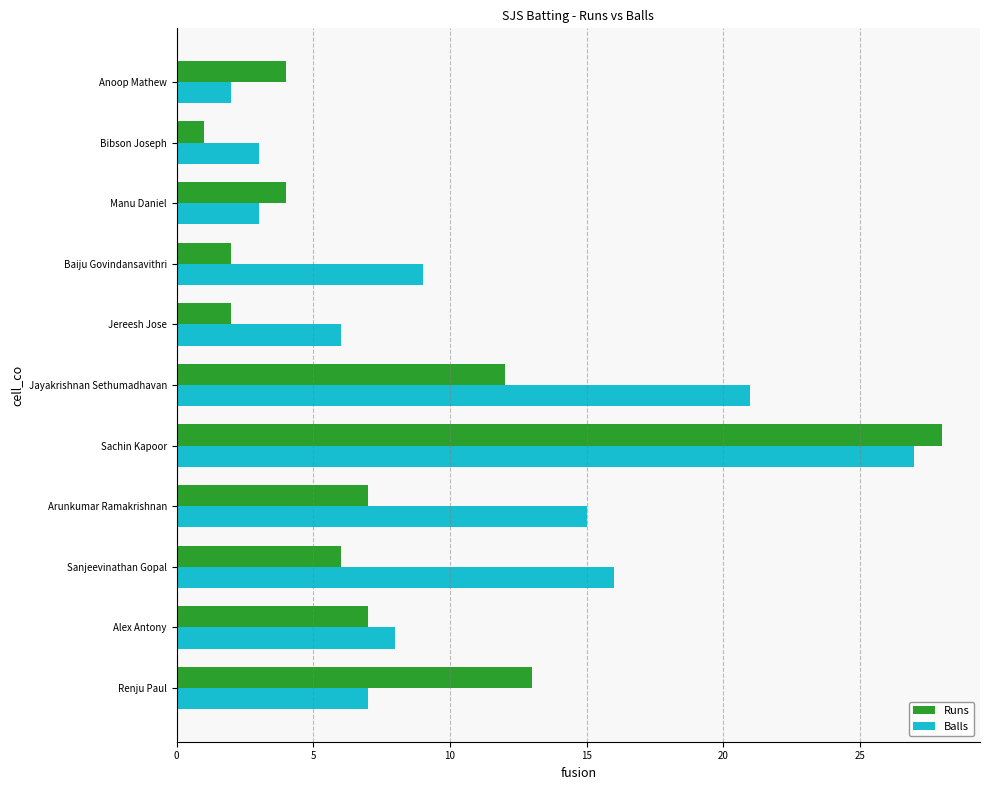

Which series changed the most between Renju Paul and Sachin Kapoor?

Balls